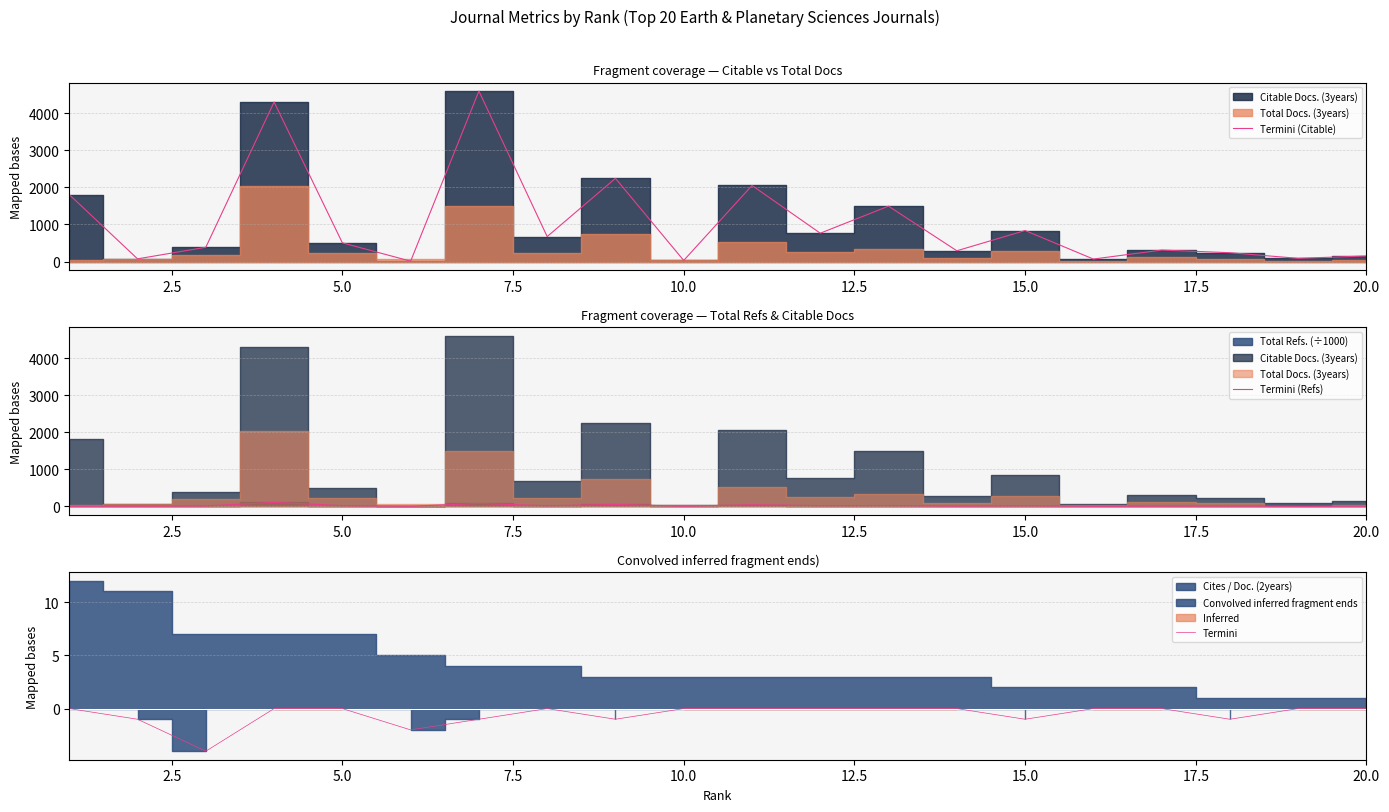

What is the minimum value for Termini?

-4